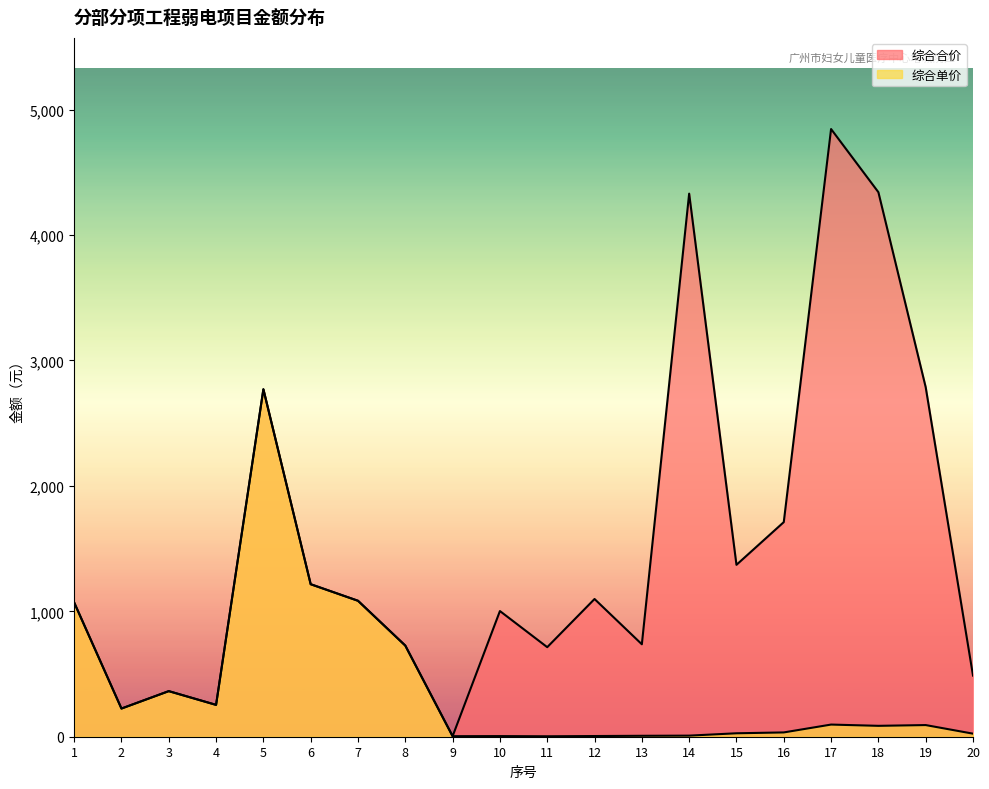

Which label corresponds to the smallest value in the chart?

11